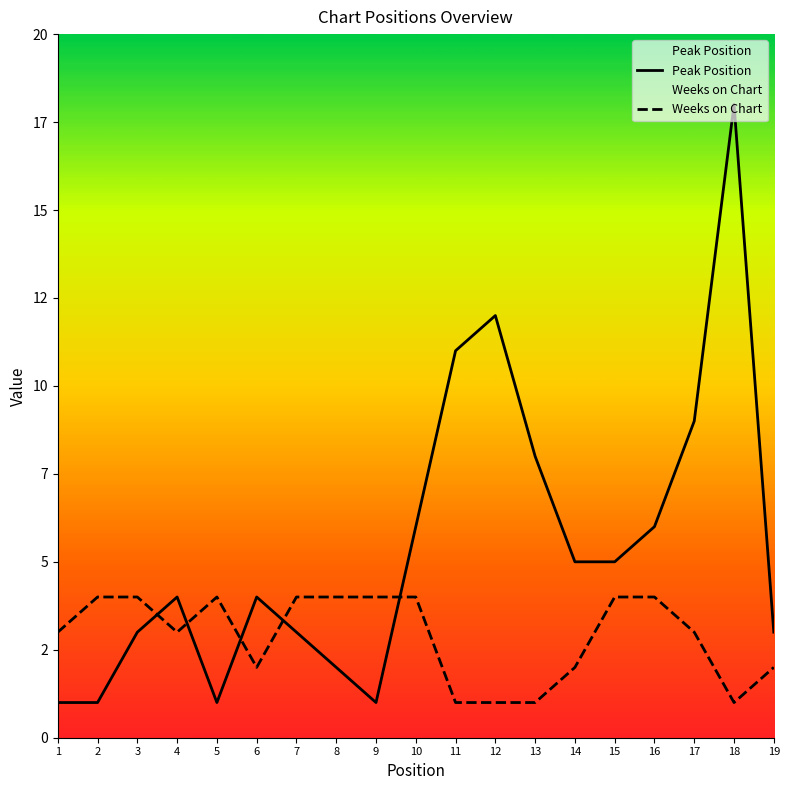

What is the spread (max minus min) of values at 1?

2